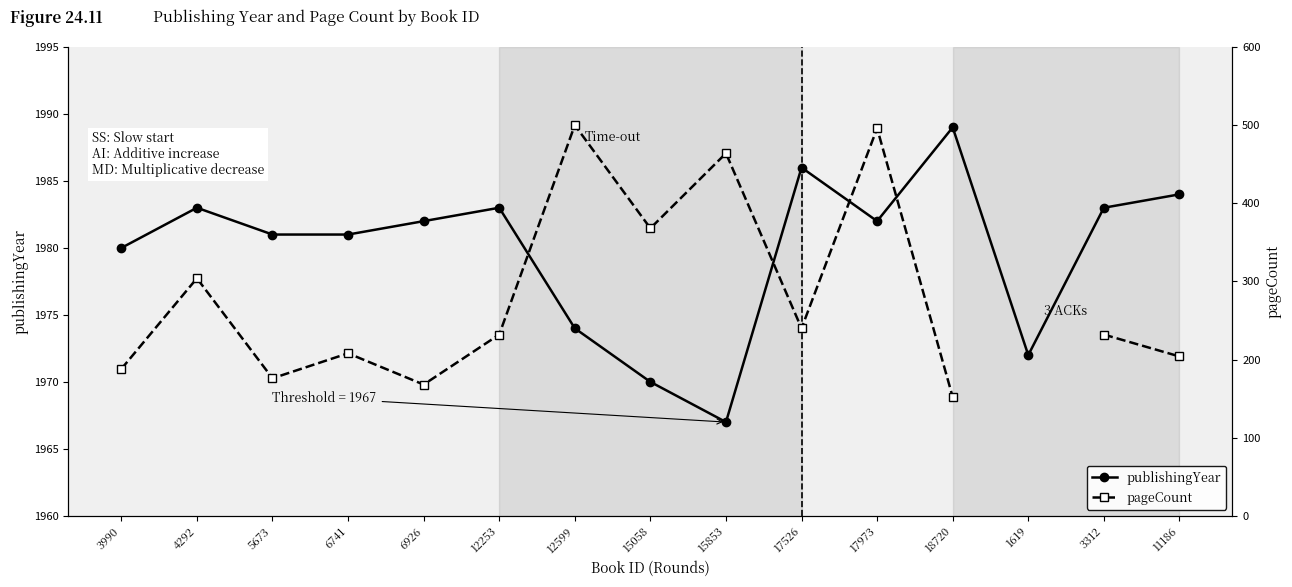

True or false: publishingYear and pageCount cross at least once.

False